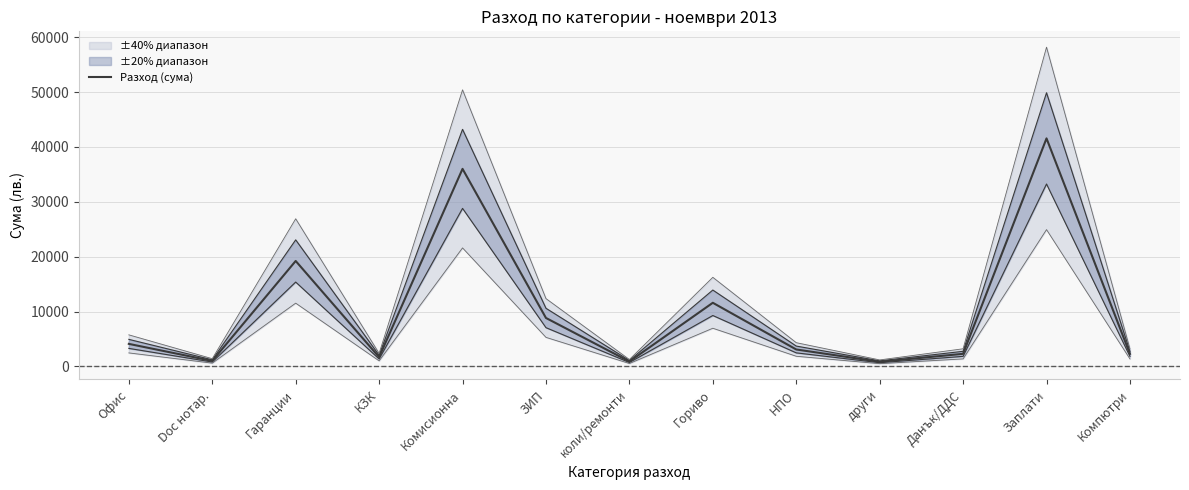

List the labels in order of value, smallest first.

други, коли/ремонти, Doc нотар., КЗК, Компютри, Данък/ДДС, НПО, Офис, ЗИП, Гориво, Гаранции, Комисионна, Заплати